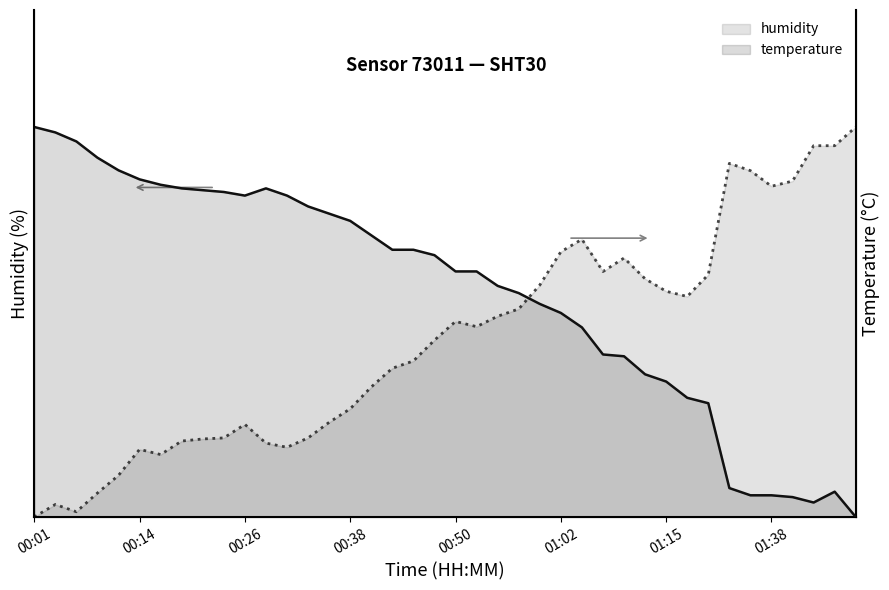

What is the label of the 33rd point from the left?

32